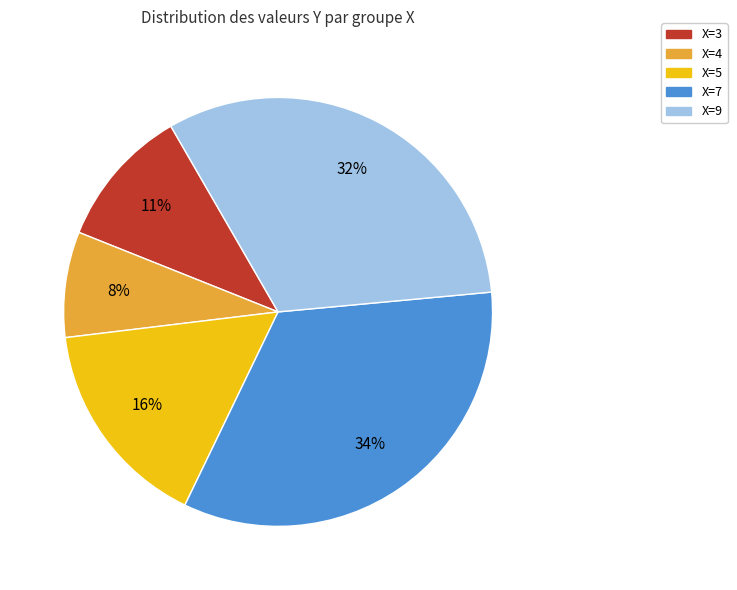

How many slices are in this pie chart?

5